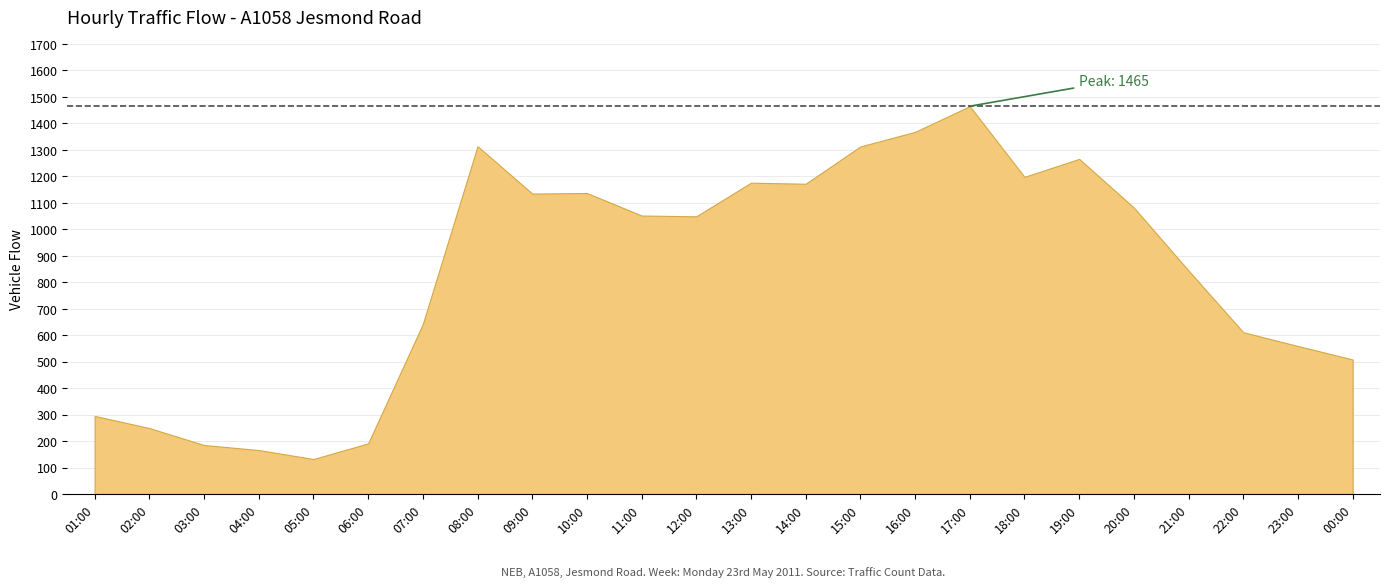

Reading left to right, extract all data points from this chart.

295	249	185	166	132	191	642	1314	1135	1137	1052	1049	1176	1172	1313	1368	1465	1198	1266	1082	844	611	559	508